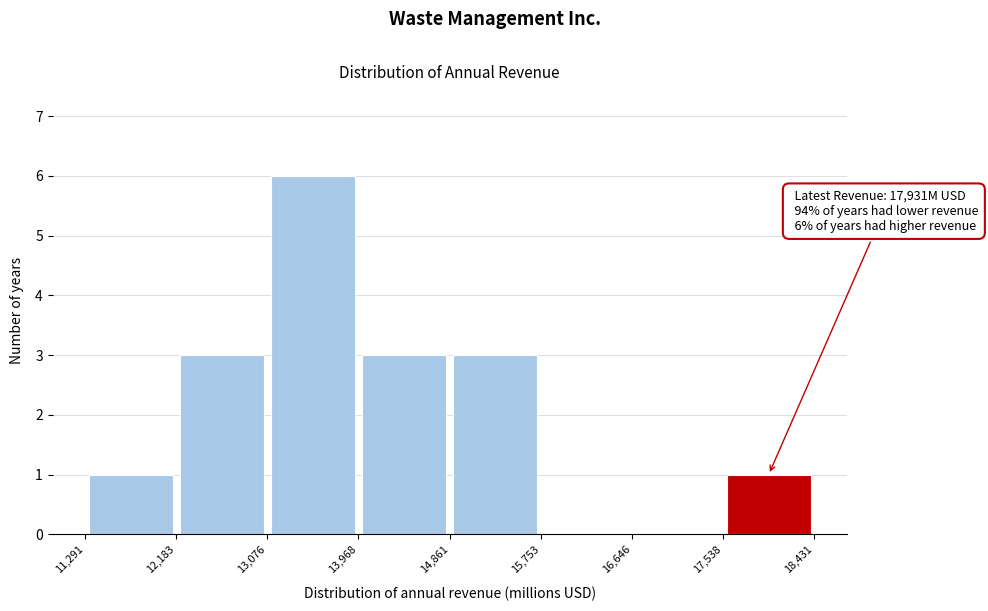

Over which range of the x-axis is the bar tallest?

13,076 to 13,968